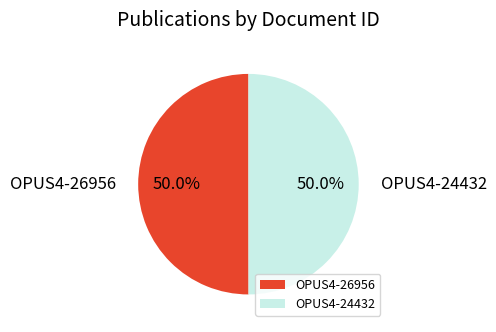

True or false: OPUS4-26956 accounts for 50% of the total.

True